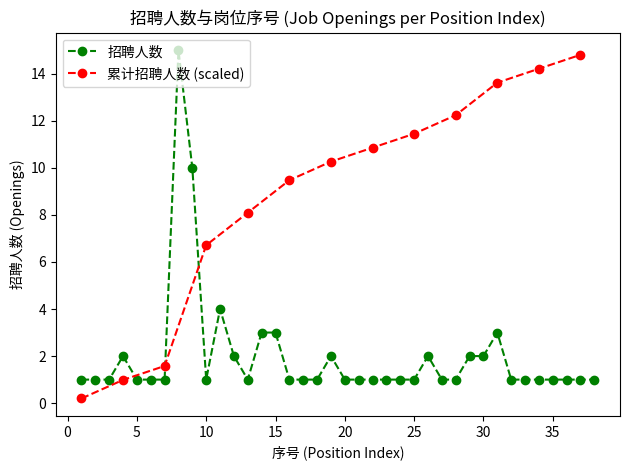

What is the value of the 2nd point from the left?

1